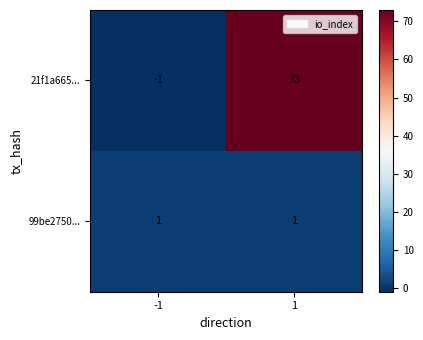

Reading left to right, what are all the values shown in this chart?

21f1a665...: -1=-1	1=73
99be2750...: -1=1	1=1